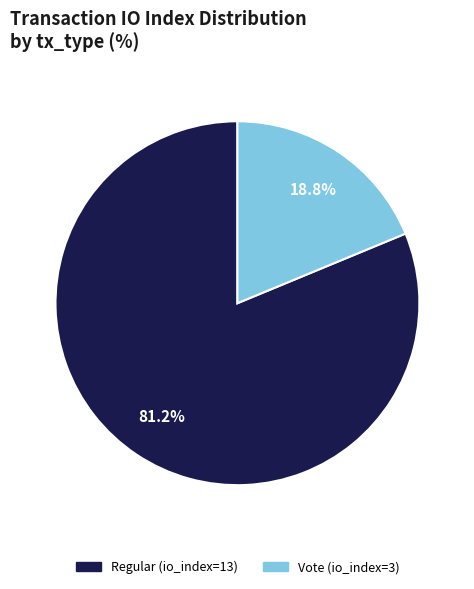

Count the number of slices in the pie.

2